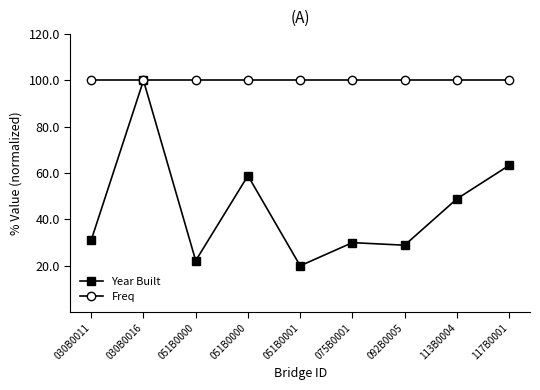

Does the chart have visible grid lines?

No